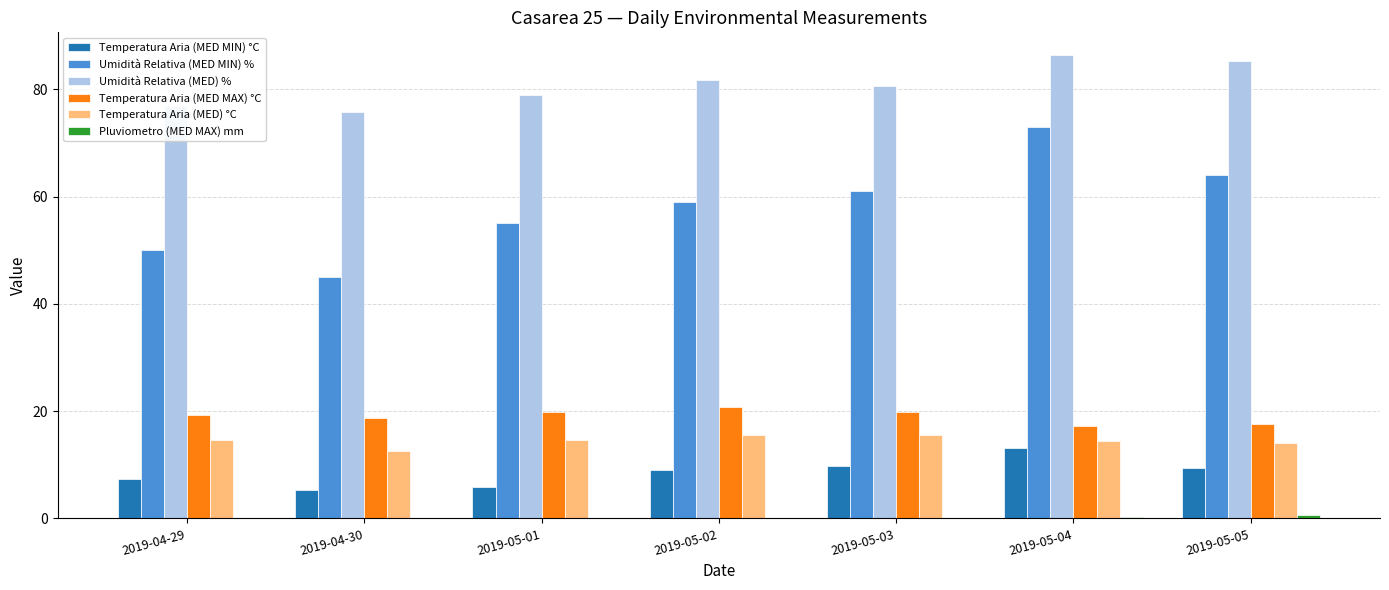

At which category is the sum across all series the highest?

2019-05-04